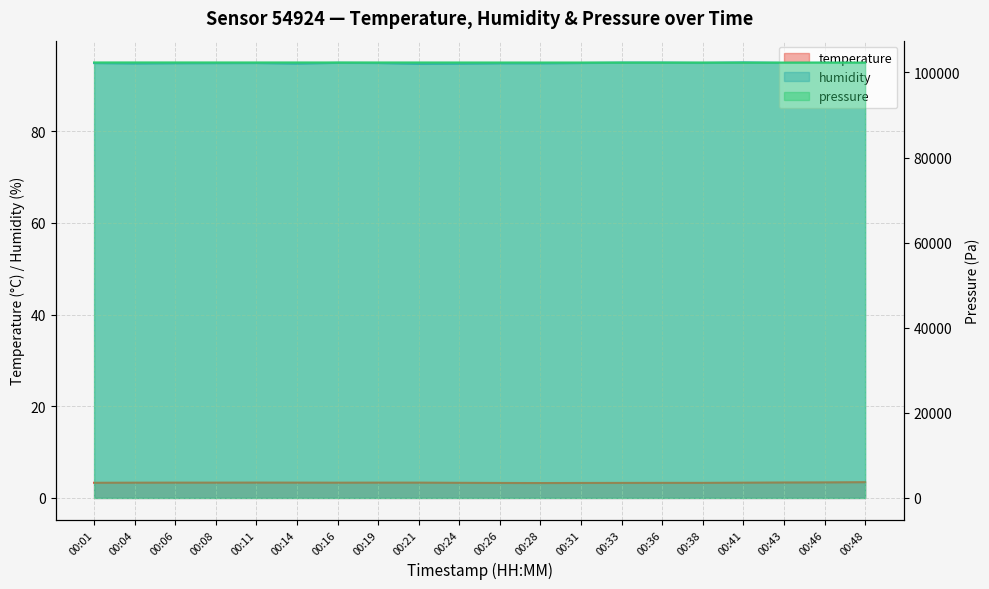

How many series are shown in this chart?

3